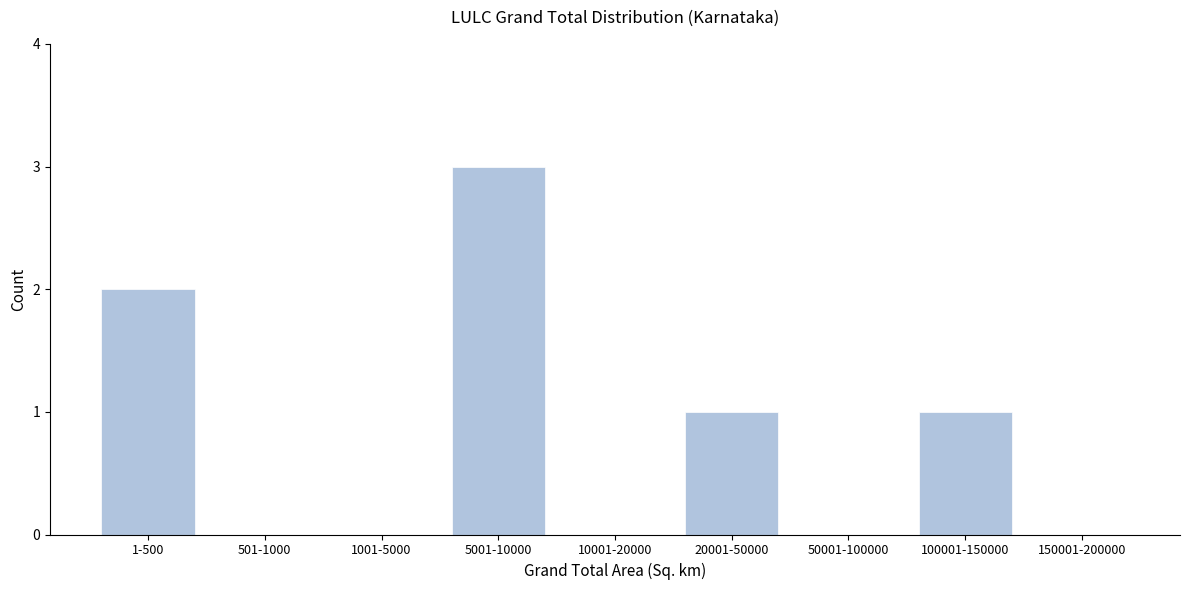

Reading right to left, list all the values displayed in this chart.

150001-200000=0	100001-150000=1	50001-100000=0	20001-50000=1	10001-20000=0	5001-10000=3	1001-5000=0	501-1000=0	1-500=2